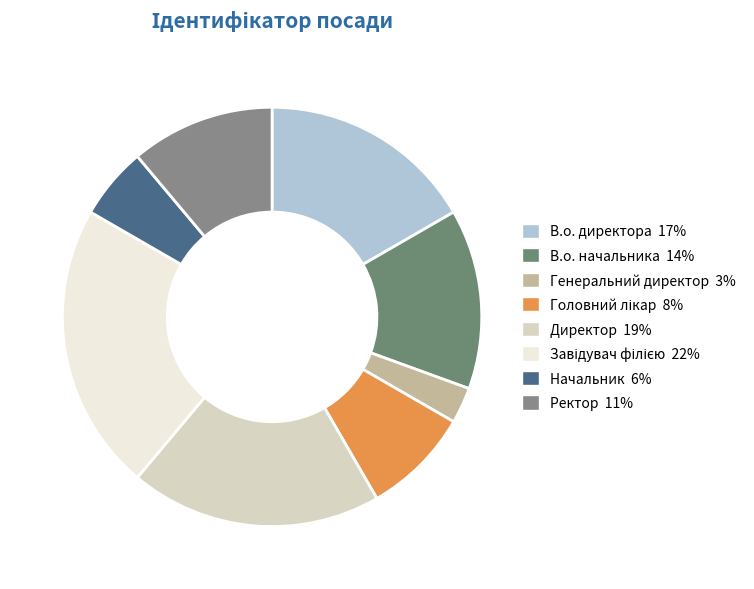

What percentage is NOT represented by Начальник?

94.4%